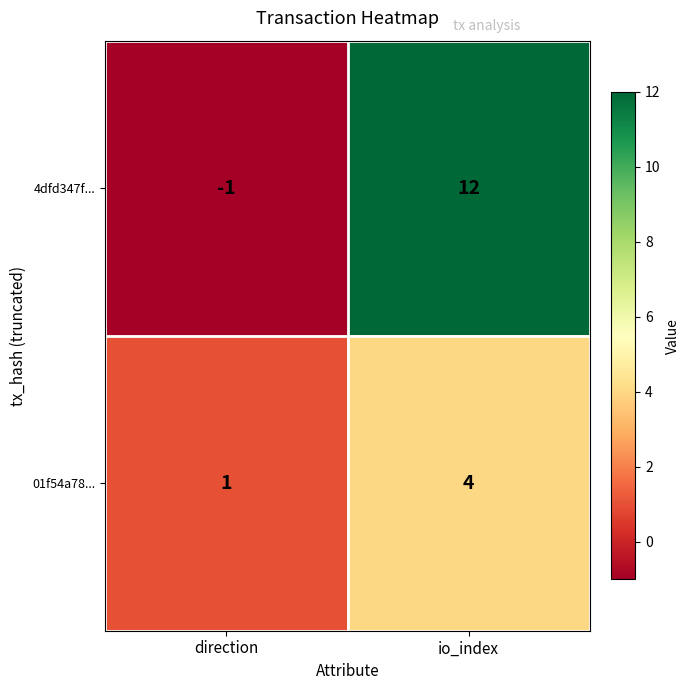

How many values in the 4dfd347f... series are below 12?

1